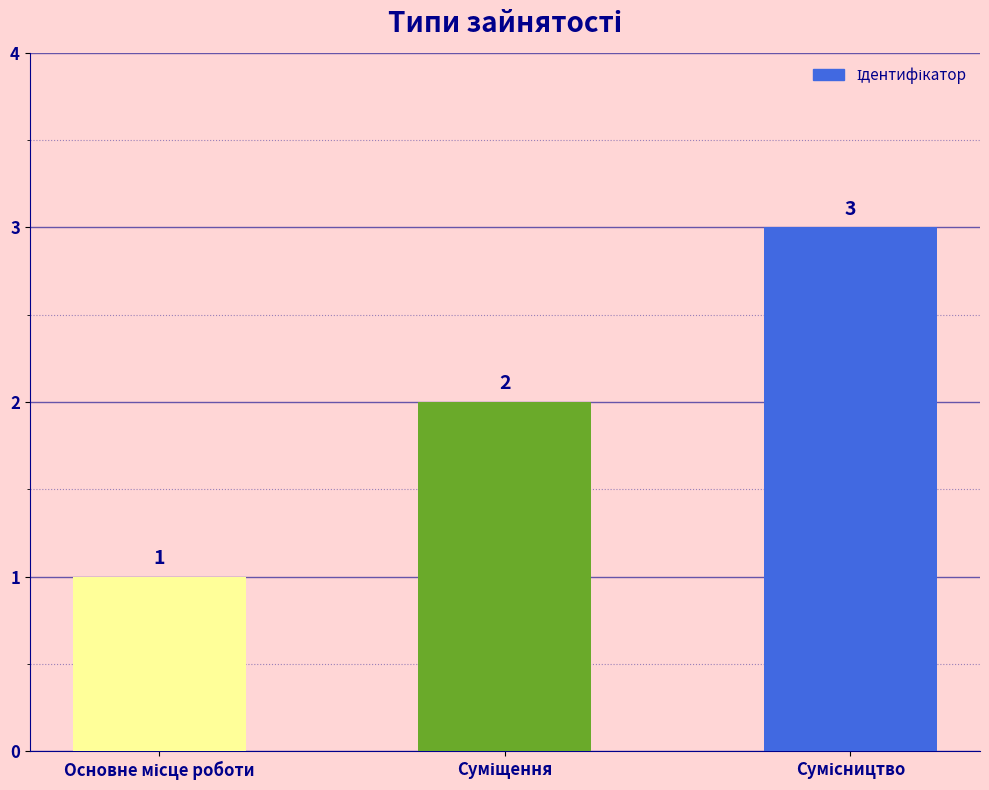

What is the value of the 3rd bar from the left?

3